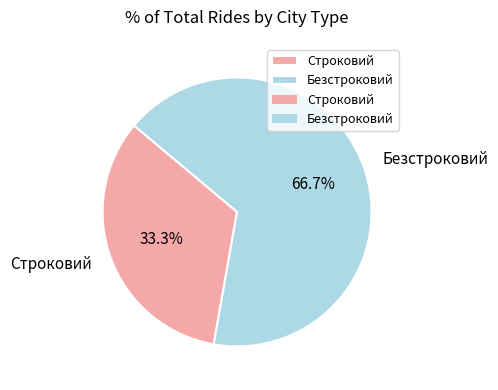

To the nearest percent, what is the average slice percentage?

50%